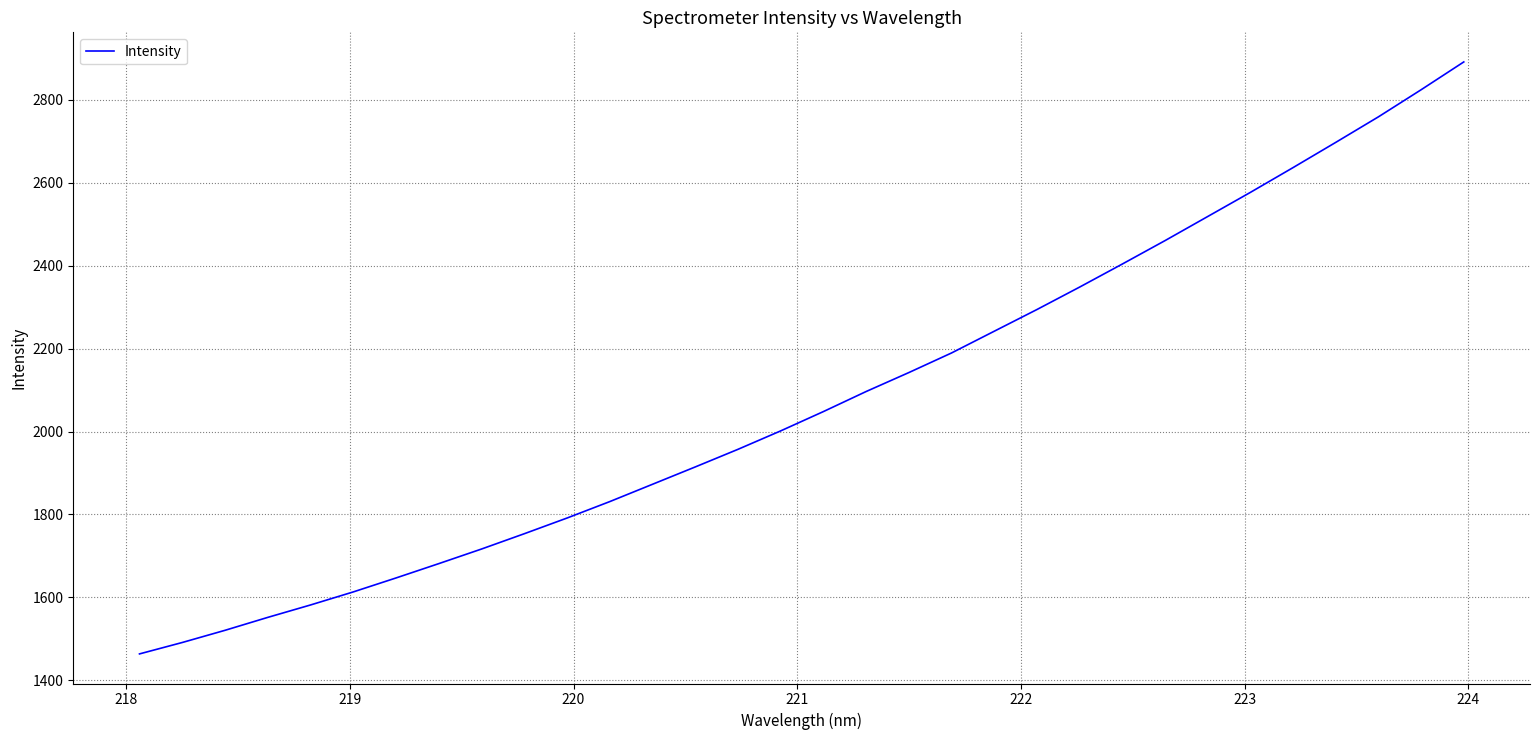

What is the greatest value displayed?

2891.6